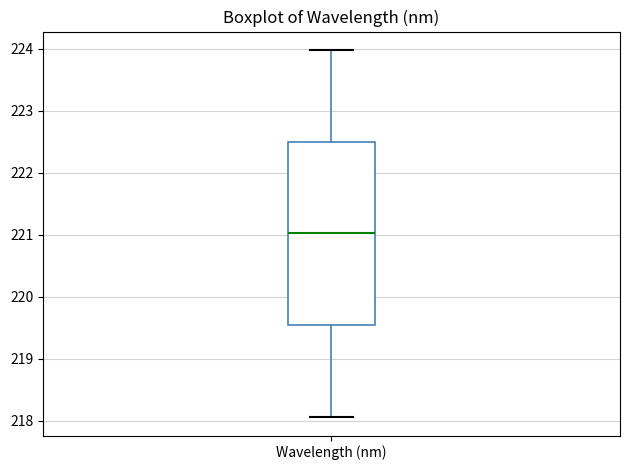

Transcribe this box plot: give where the median line is, the range the box spans, and where the two whiskers end, as read against the y-axis. The values are not printed on the chart, so give them approximately, as read against the axis.

median 221.0, box 219.5 to 222.5, whiskers 218.1 to 224.0